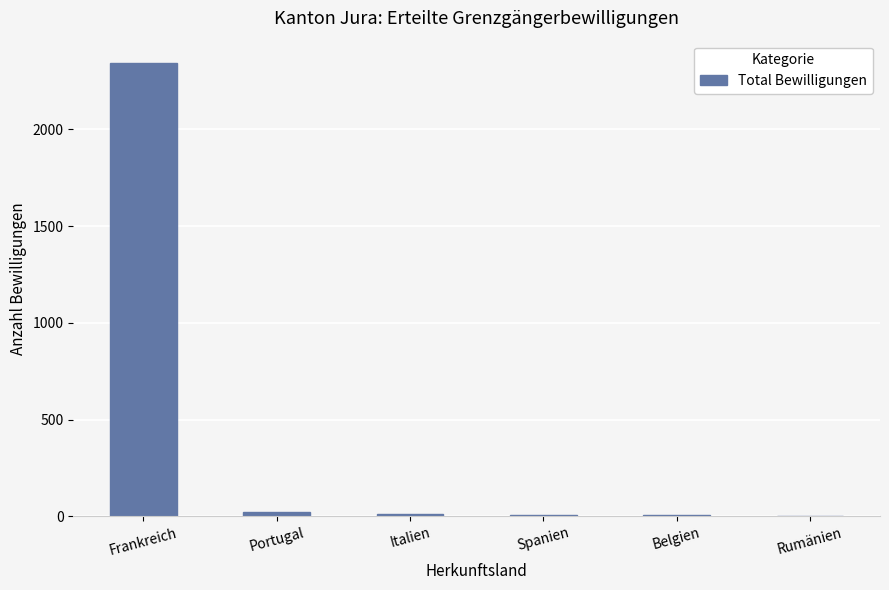

What is the sum of all values?

2392